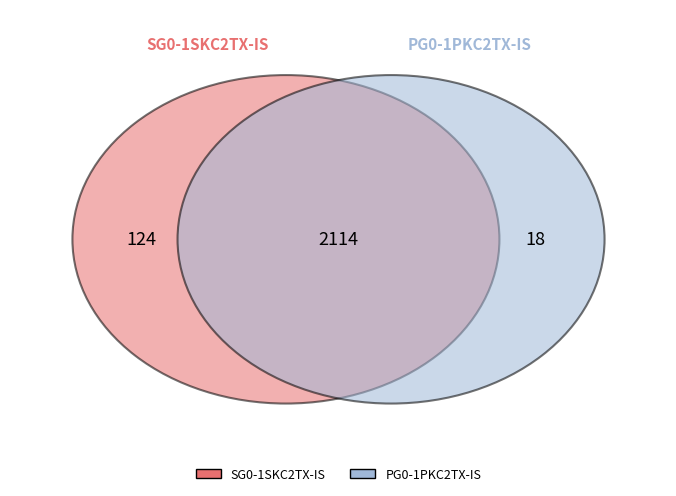

What percentage is the SG0-1SKC2TX-IS slice, to the nearest percent?

51%